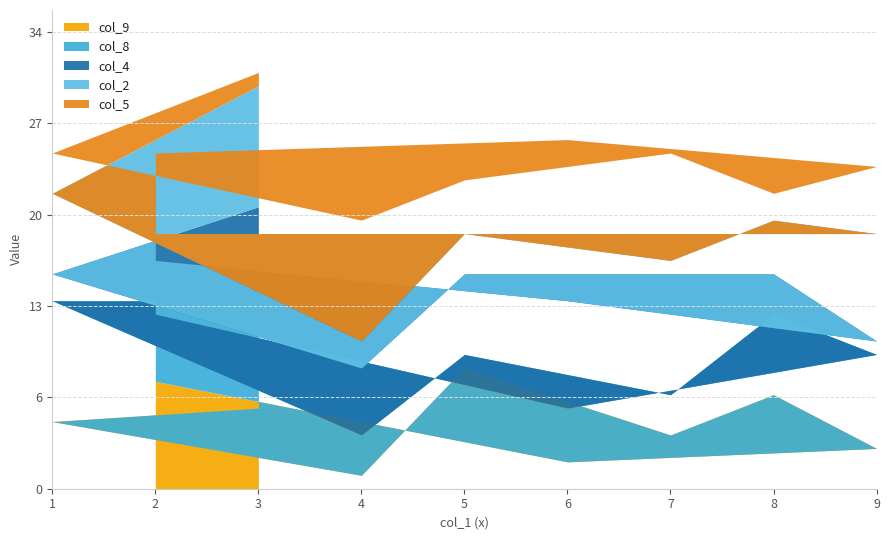

Does the chart have visible grid lines?

Yes